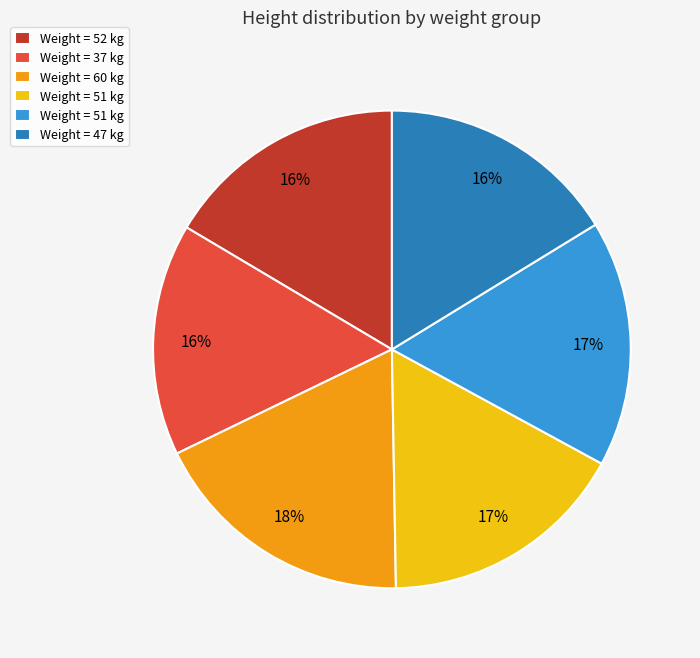

To the nearest percent, what is the difference between the largest and smallest slice percentages?

2%